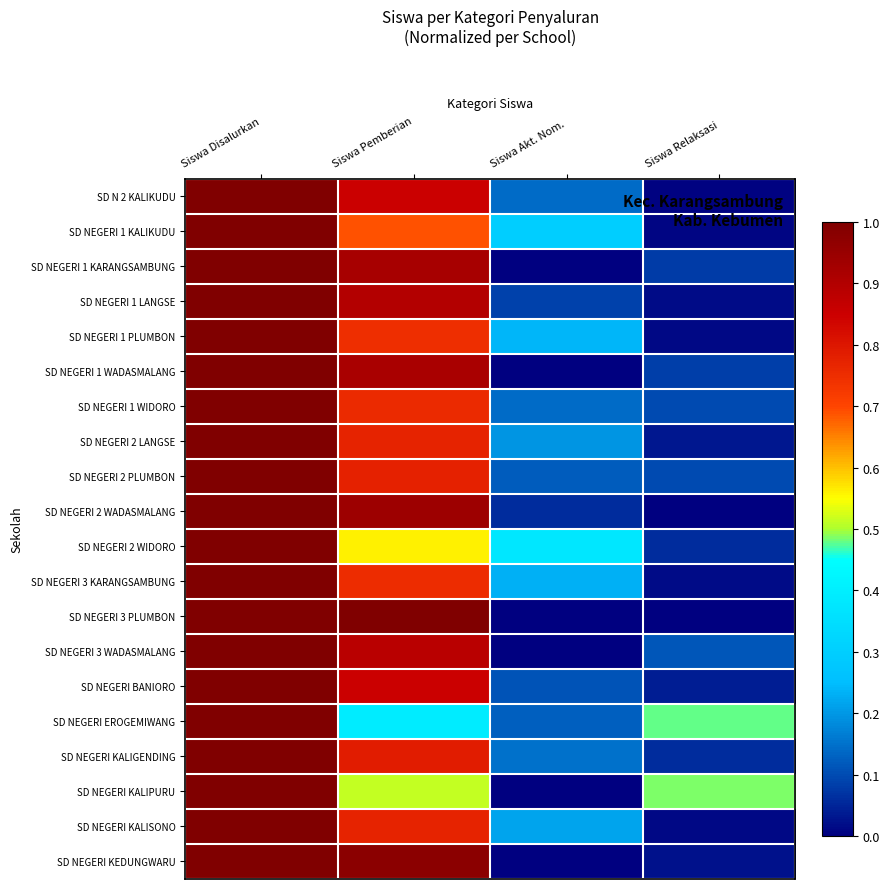

Rank the series by their maximum value, from lowest to highest.

SD N 2 KALIKUDU, SD NEGERI 1 KALIKUDU, SD NEGERI 1 KARANGSAMBUNG, SD NEGERI 1 LANGSE, SD NEGERI 1 PLUMBON, SD NEGERI 1 WADASMALANG, SD NEGERI 1 WIDORO, SD NEGERI 2 LANGSE, SD NEGERI 2 PLUMBON, SD NEGERI 2 WADASMALANG, SD NEGERI 2 WIDORO, SD NEGERI 3 KARANGSAMBUNG, SD NEGERI 3 PLUMBON, SD NEGERI 3 WADASMALANG, SD NEGERI BANIORO, SD NEGERI EROGEMIWANG, SD NEGERI KALIGENDING, SD NEGERI KALIPURU, SD NEGERI KALISONO, SD NEGERI KEDUNGWARU